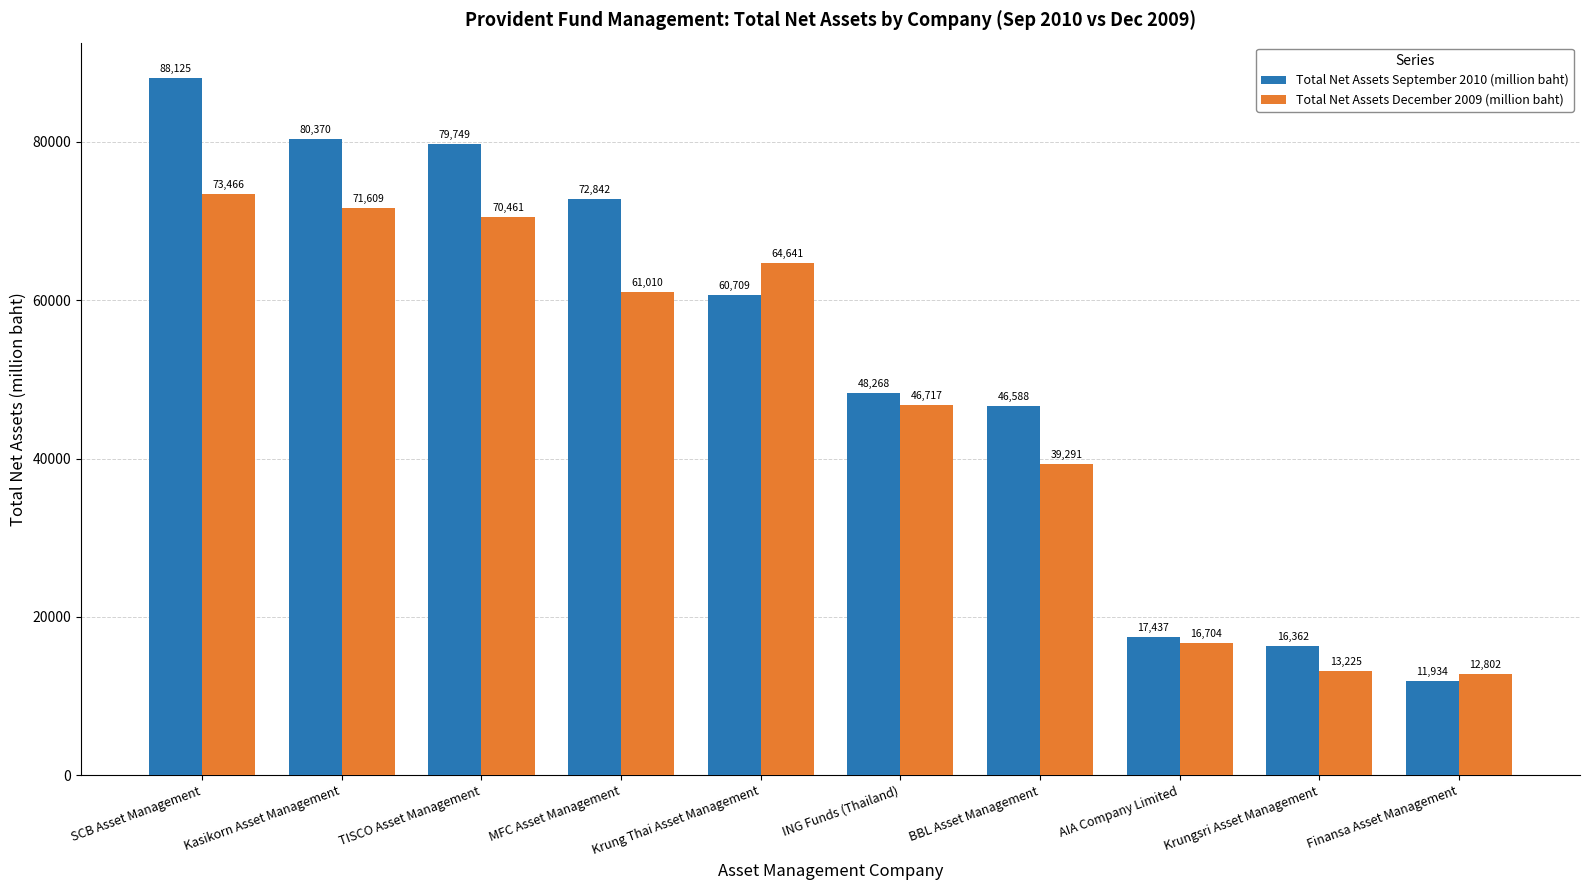

Is the value of Total Net Assets September 2010 (million baht) at TISCO Asset Management greater than the value of Total Net Assets December 2009 (million baht) at AIA Company Limited?

Yes